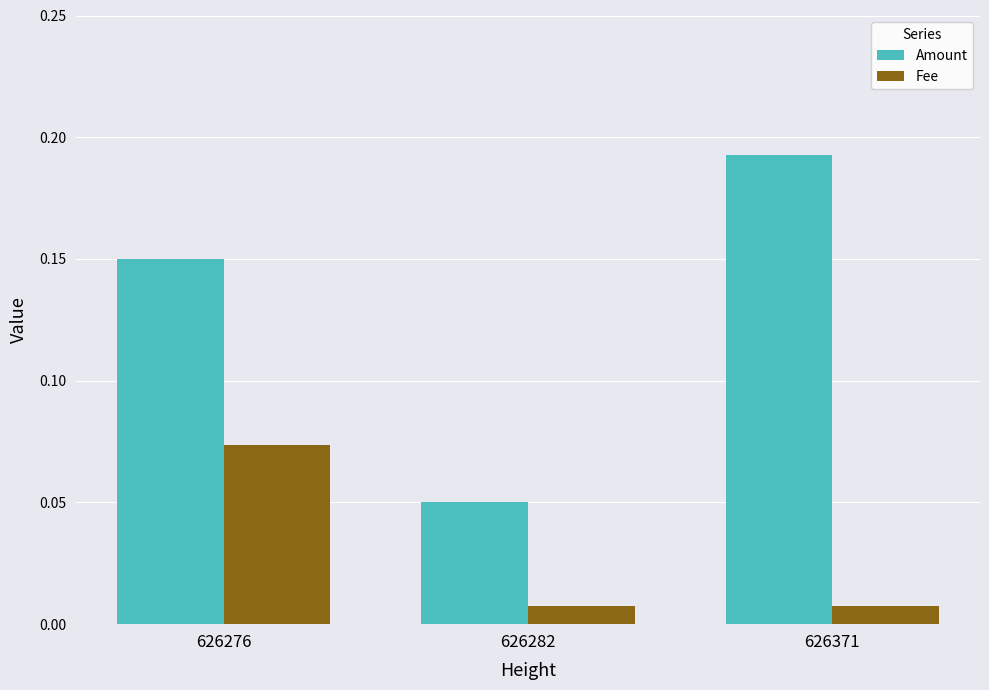

At how many categories does at least one series exceed 0?

3